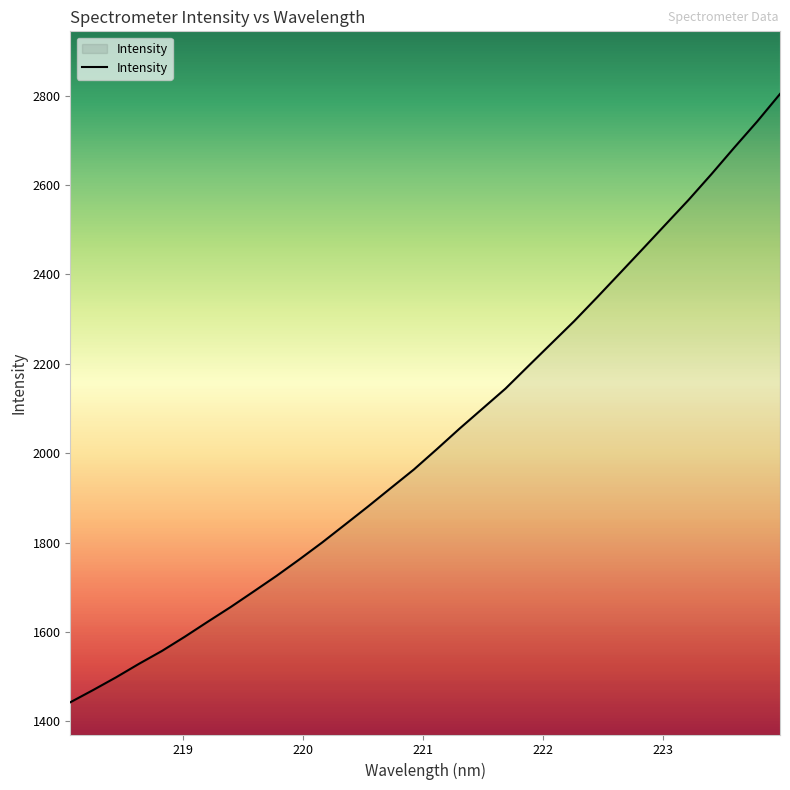

Does the chart have visible grid lines?

No